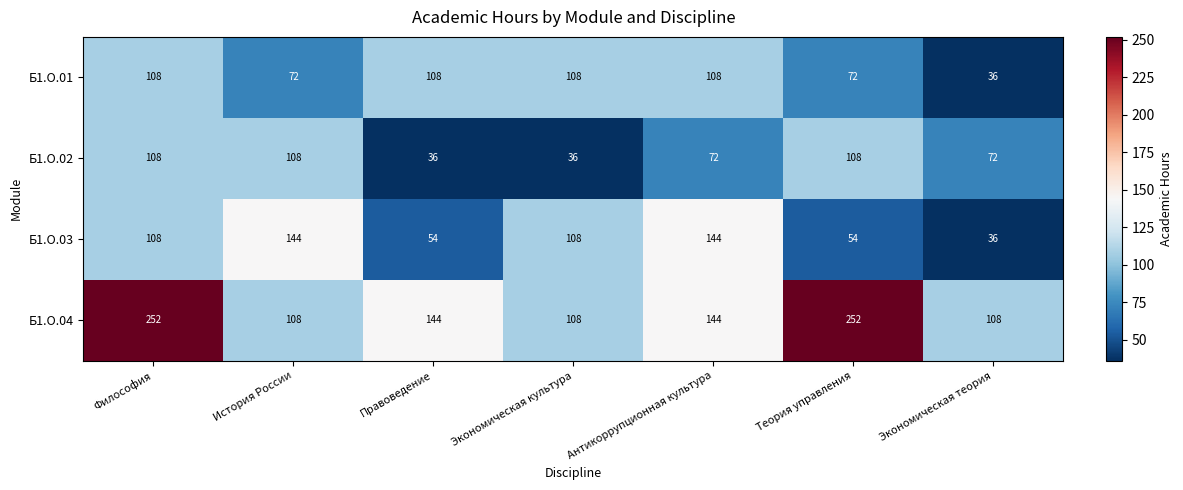

At which category is the sum across all series the highest?

Философия